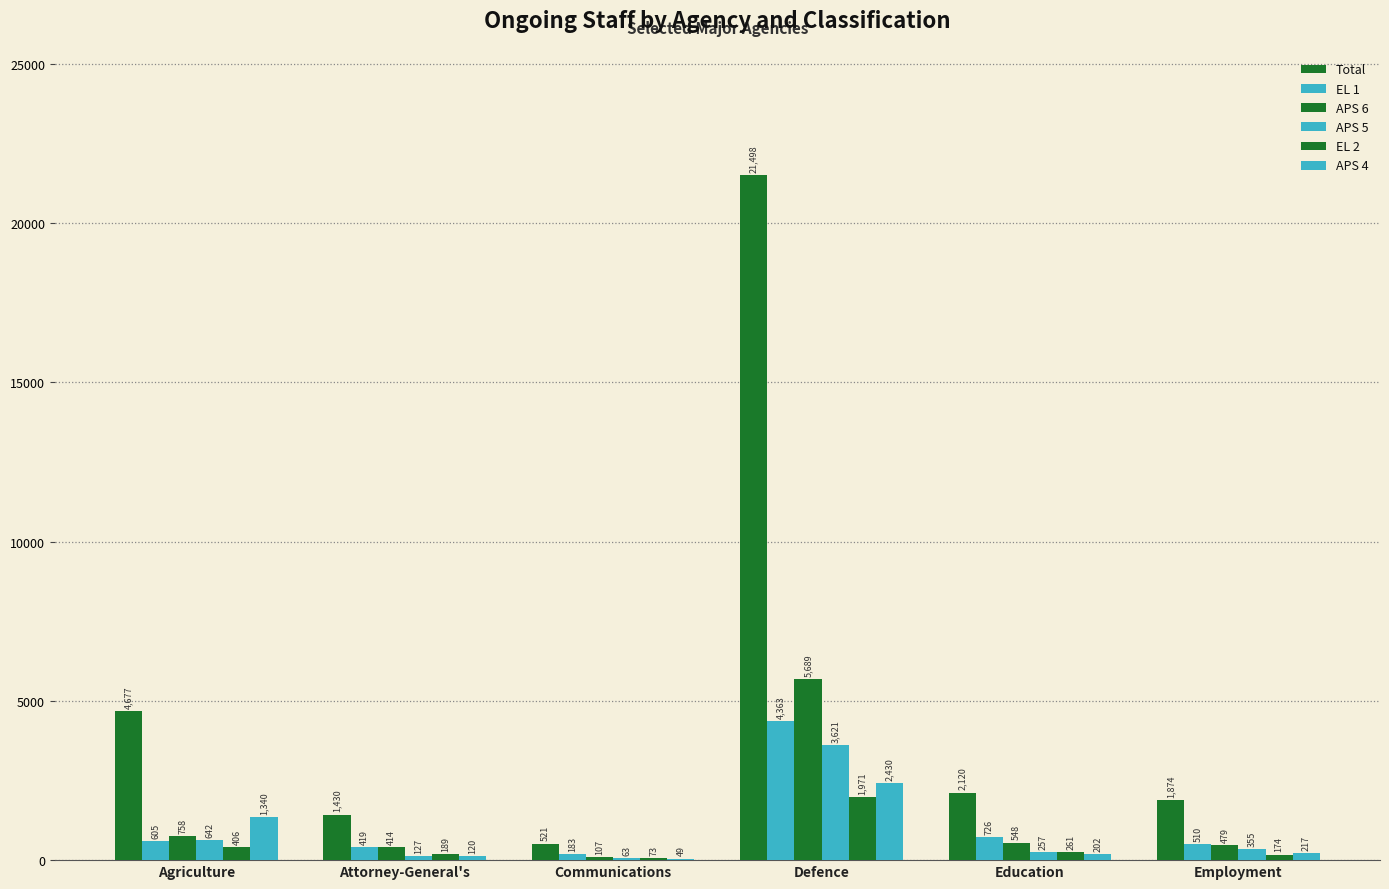

Which series has the largest range (max minus min)?

Total